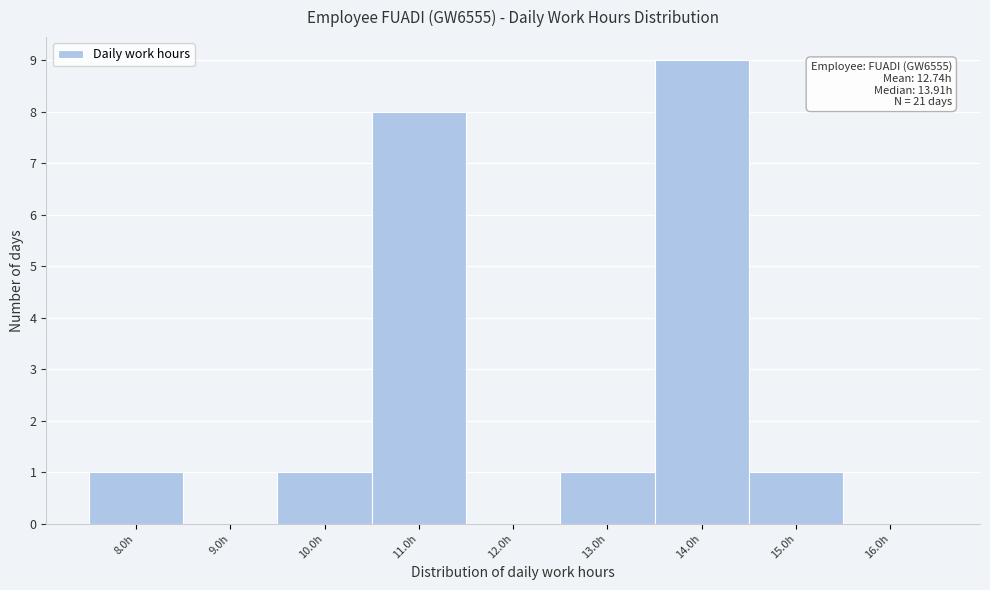

Reading left to right, list all the values displayed in this chart.

8.0h=1	9.0h=0	10.0h=1	11.0h=8	12.0h=0	13.0h=1	14.0h=9	15.0h=1	16.0h=0